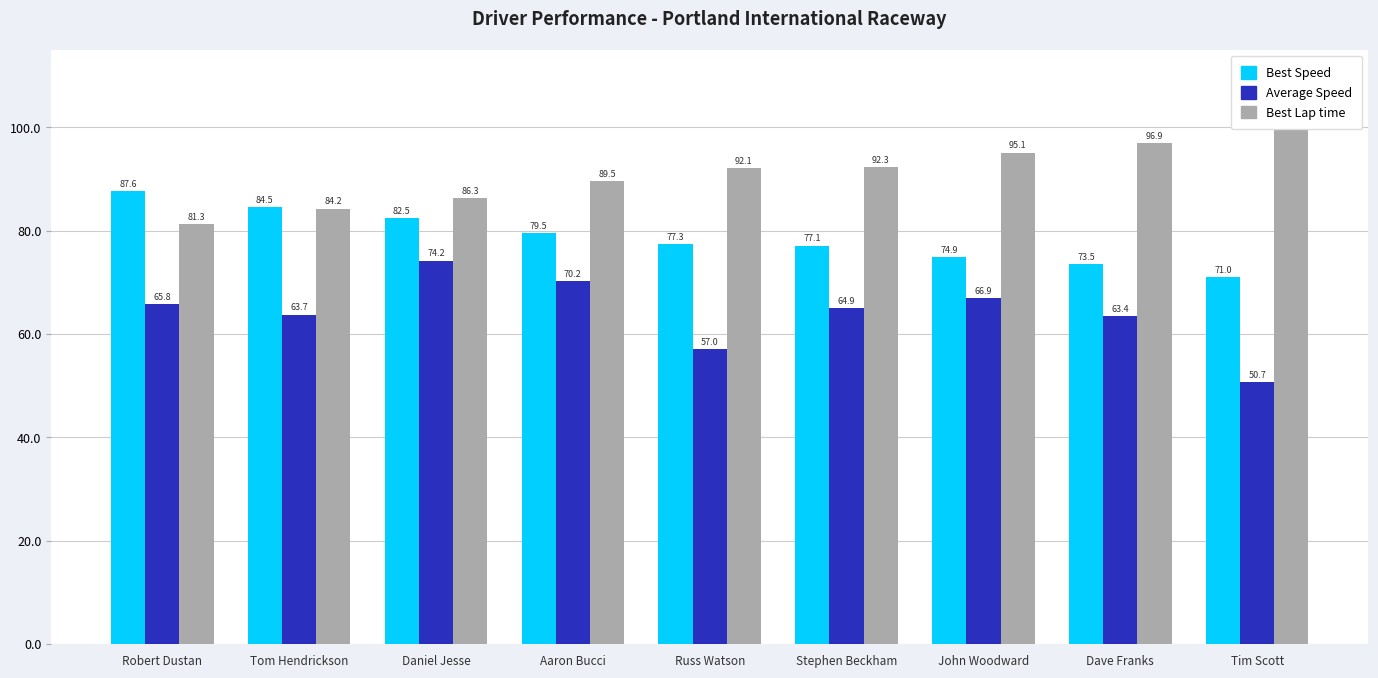

What is the label of the 2nd bar from the right?

Dave Franks